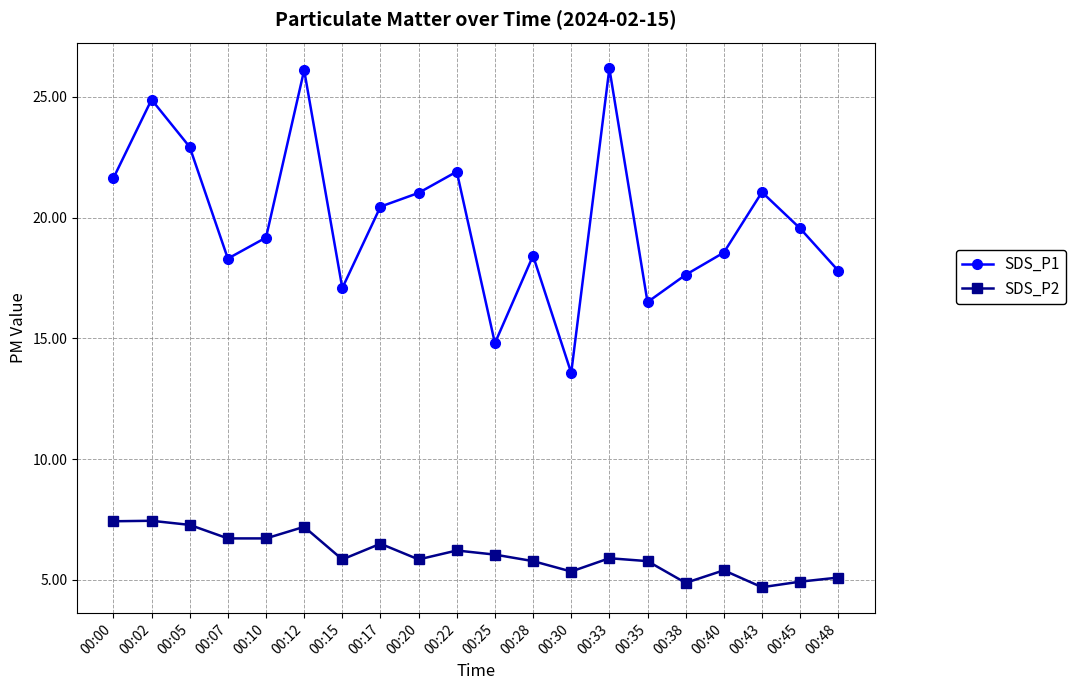

What is the difference between the second highest and second lowest values in the SDS_P1 series?

11.3